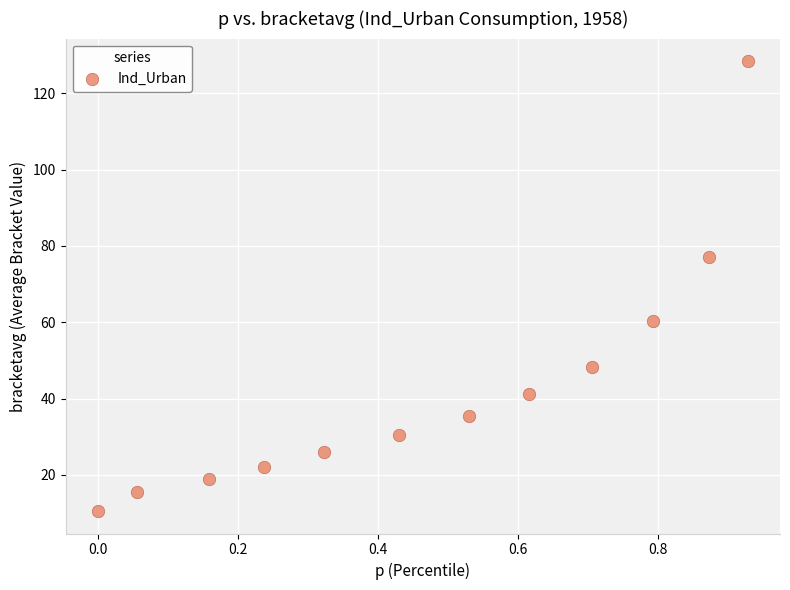

What is the range of Y values (max minus min)?

117.9